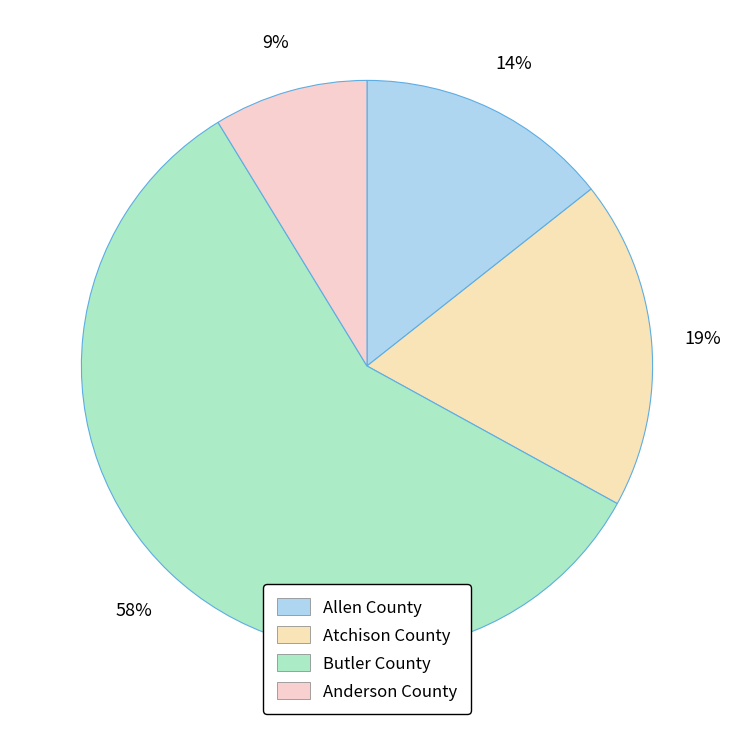

Which slice is the smallest?

Anderson County